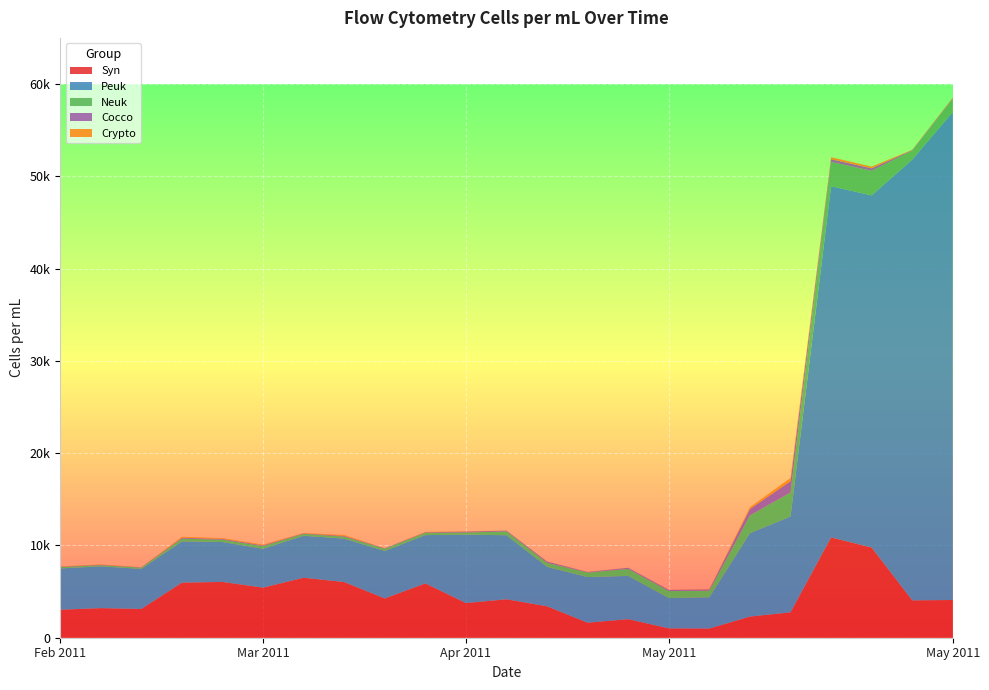

Reading left to right, transcribe all the data shown in this chart.

Syn: 3032	3206	3114	5968	6046	5428	6500	6032	4254	5886	3754	4166	3404	1624	2012	1012	994	2290	2750	10868	9774	4046	4088
Peuk: 4474	4530	4342	4468	4324	4218	4548	4706	5150	5232	7418	6942	4282	4948	4688	3292	3392	9044	10386	38054	38162	47772	52870
Neuk: 142	128	134	300	256	278	204	214	244	248	234	414	430	492	764	758	716	1926	2600	2636	2666	964	1430
Cocco: 50	42	34	94	86	88	58	82	46	58	96	82	136	58	116	122	142	686	1226	294	268	50	80
Crypto: 34	40	22	106	84	78	44	98	8	46	36	8	16	18	8	24	36	198	346	218	180	42	66